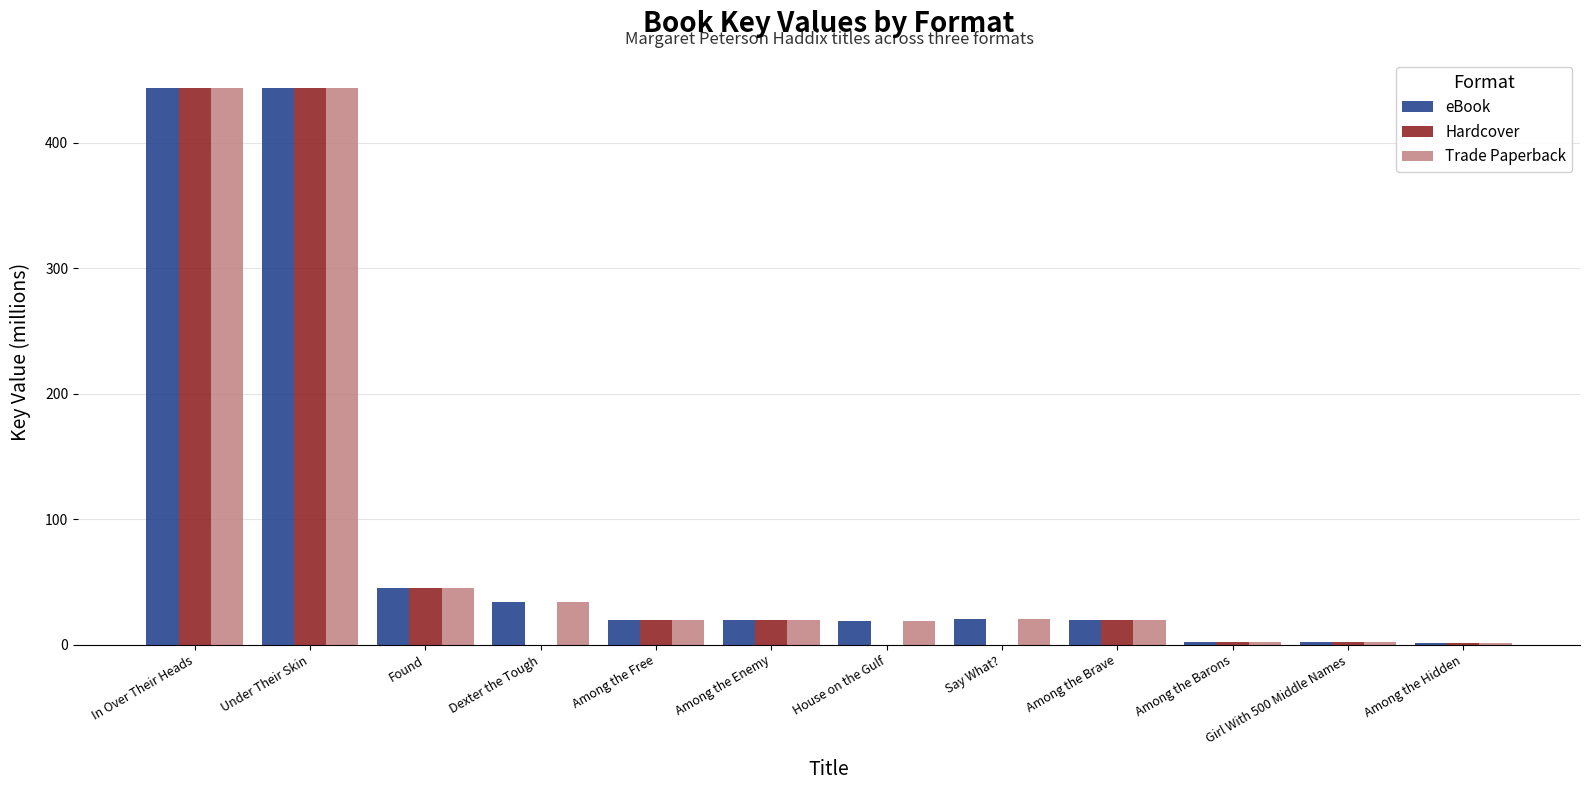

What is the highest value of the Hardcover series?

444.1